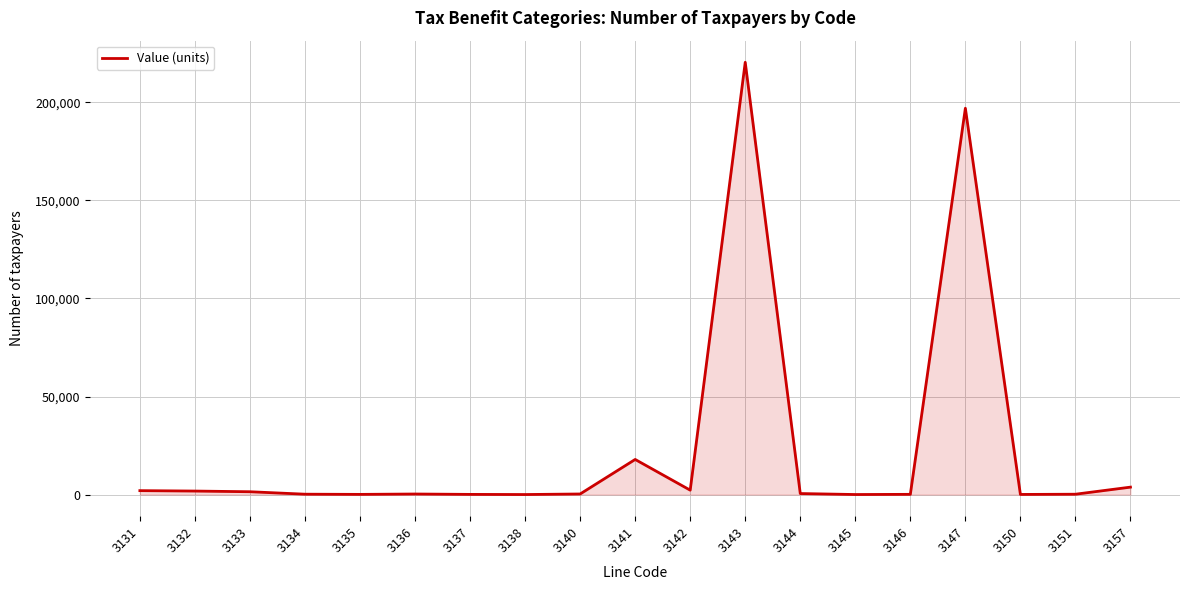

Does the chart display data point markers on the line(s)?

No